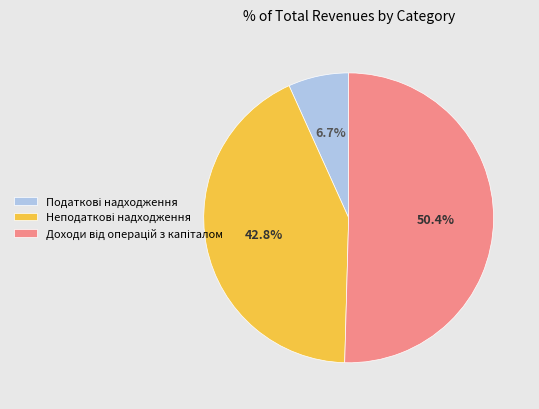

Does any single category account for the majority?

Yes